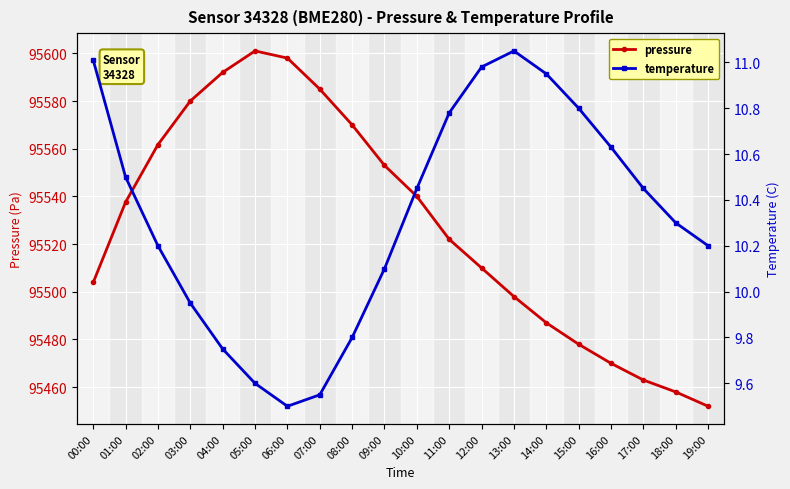

How many values in the temperature series exceed 10?

14